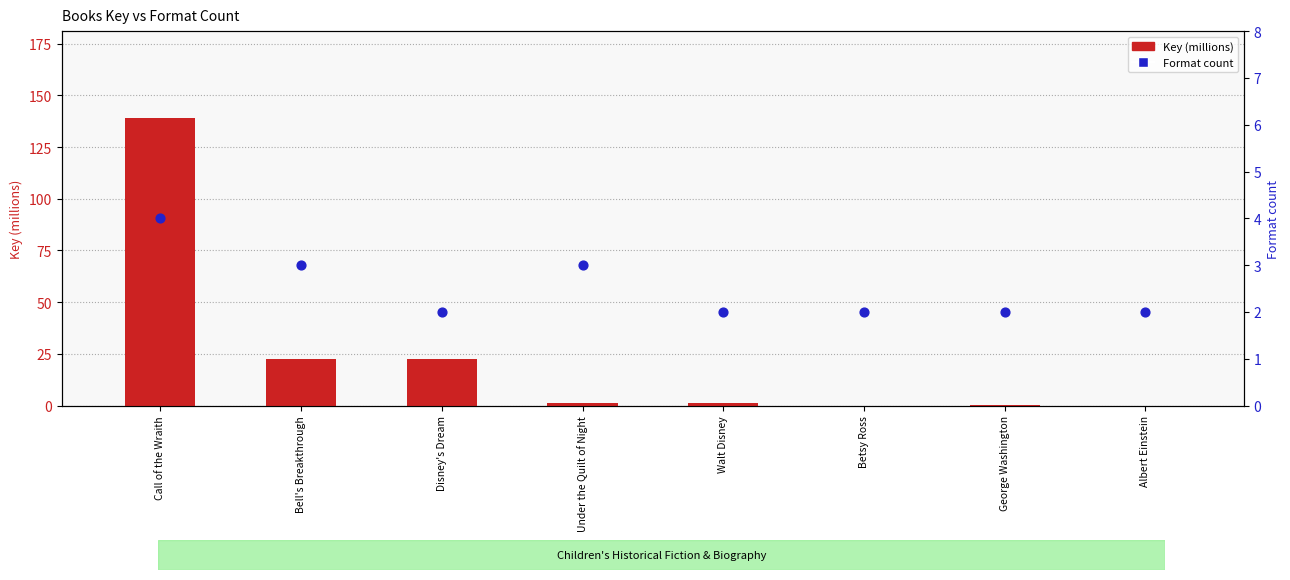

What are all the series names shown in the legend?

Key (millions), Format count